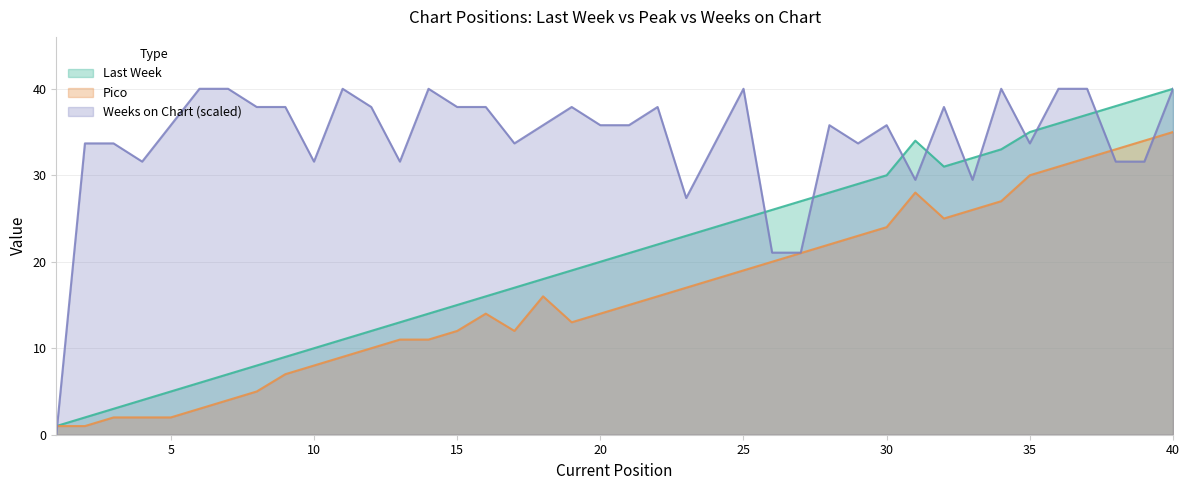

Reading right to left, what are all the values shown in this chart?

Last Week: 40=40.0	39=39.0	38=38.0	37=37.0	36=36.0	35=35.0	34=33.0	33=32.0	32=31.0	31=34.0	30=30.0	29=29.0	28=28.0	27=27.0	26=26.0	25=25.0	24=24.0	23=23.0	22=22.0	21=21.0	20=20.0	19=19.0	18=18.0	17=17.0	16=16.0	15=15.0	14=14.0	13=13.0	12=12.0	11=11.0	10=10.0	9=9.0	8=8.0	7=7.0	6=6.0	5=5.0	4=4.0	3=3.0	2=2.0	1=1.0
Pico: 40=35.0	39=34.0	38=33.0	37=32.0	36=31.0	35=30.0	34=27.0	33=26.0	32=25.0	31=28.0	30=24.0	29=23.0	28=22.0	27=21.0	26=20.0	25=19.0	24=18.0	23=17.0	22=16.0	21=15.0	20=14.0	19=13.0	18=16.0	17=12.0	16=14.0	15=12.0	14=11.0	13=11.0	12=10.0	11=9.0	10=8.0	9=7.0	8=5.0	7=4.0	6=3.0	5=2.0	4=2.0	3=2.0	2=1.0	1=1.0
Weeks on Chart: 40=40.0	39=31.6	38=31.6	37=40.0	36=40.0	35=33.7	34=40.0	33=29.5	32=37.9	31=29.5	30=35.8	29=33.7	28=35.8	27=21.1	26=21.1	25=40.0	24=33.7	23=27.4	22=37.9	21=35.8	20=35.8	19=37.9	18=35.8	17=33.7	16=37.9	15=37.9	14=40.0	13=31.6	12=37.9	11=40.0	10=31.6	9=37.9	8=37.9	7=40.0	6=40.0	5=35.8	4=31.6	3=33.7	2=33.7	1=0.0